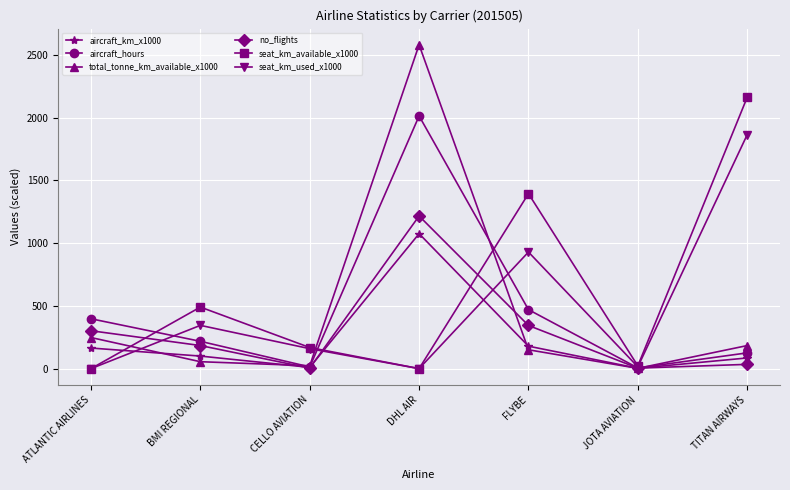

What is the maximum value shown in the chart?

2582.0